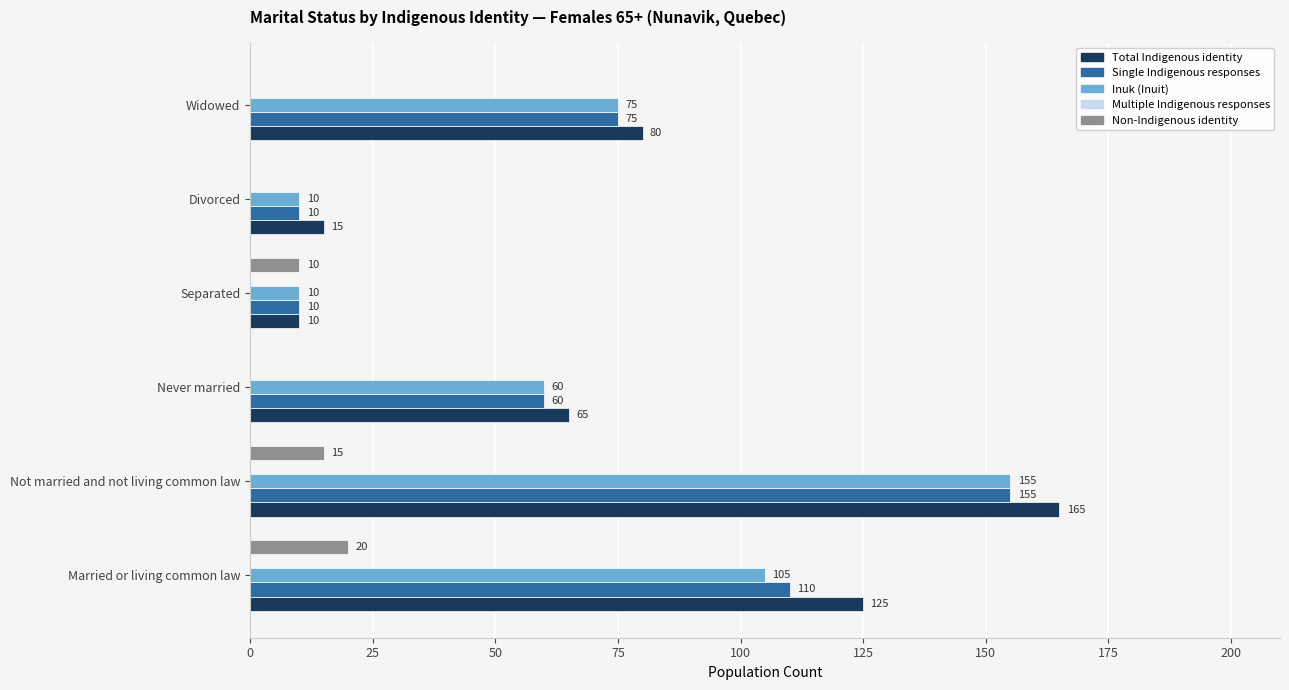

Between Never married and Separated, which series saw the biggest shift?

Total Indigenous identity